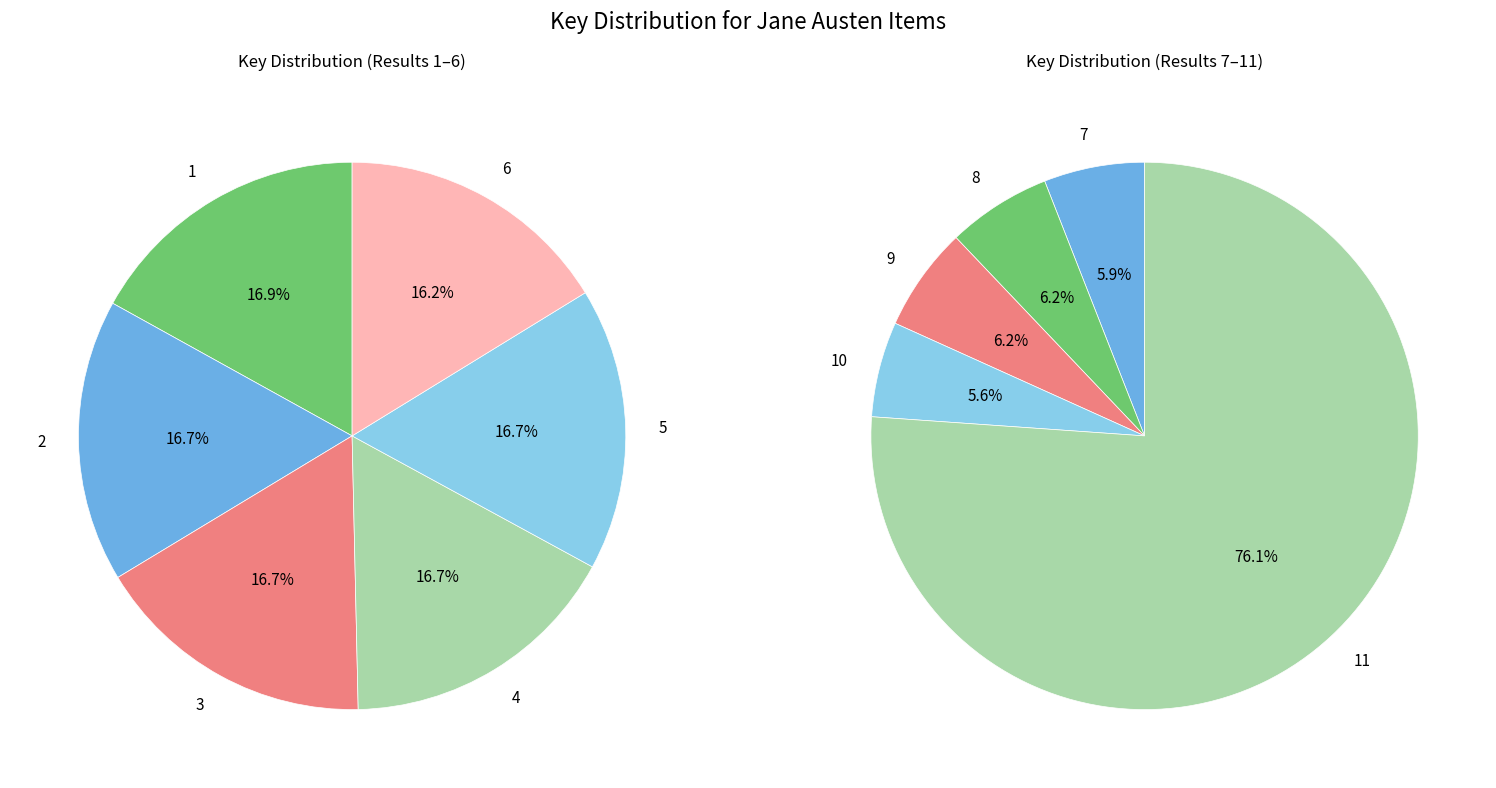

What is the largest slice in the pie chart?

11